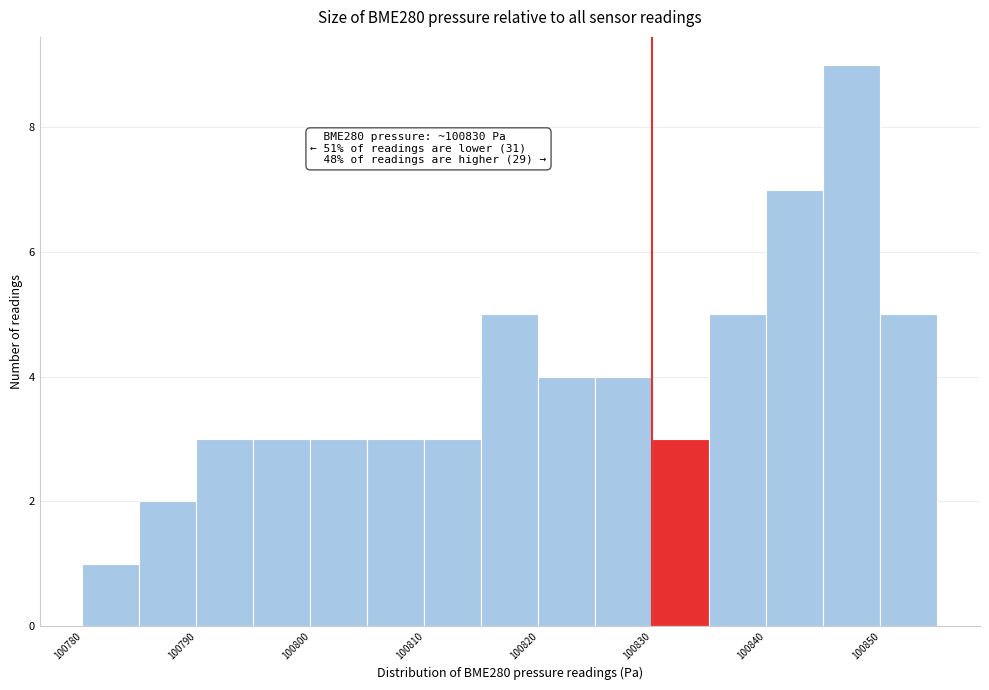

Which range on the x-axis has the tallest bar?

100845 to 100850